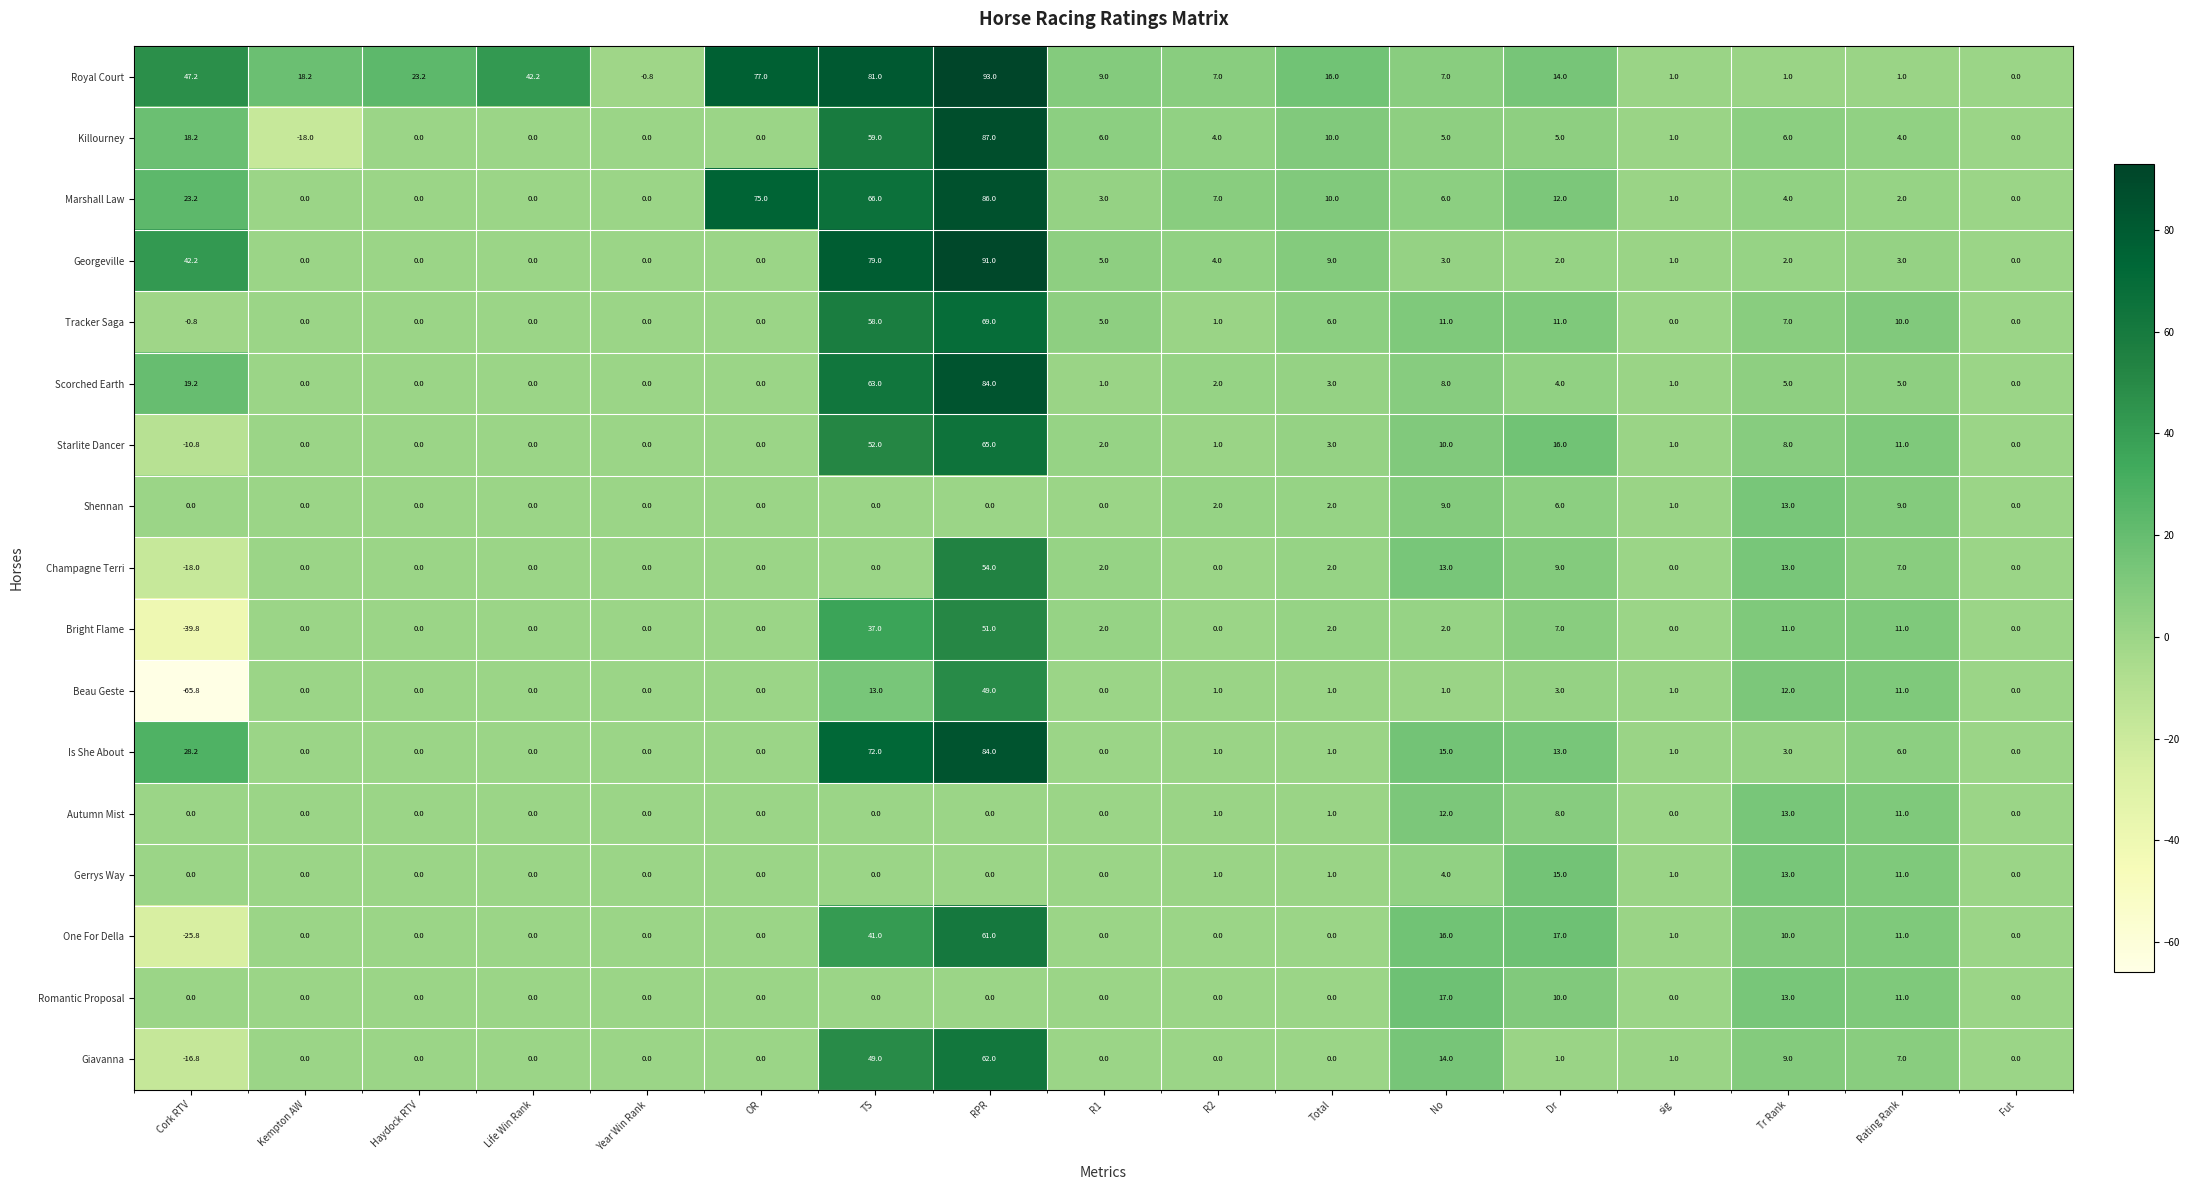

Count the number of categories in the chart.

17